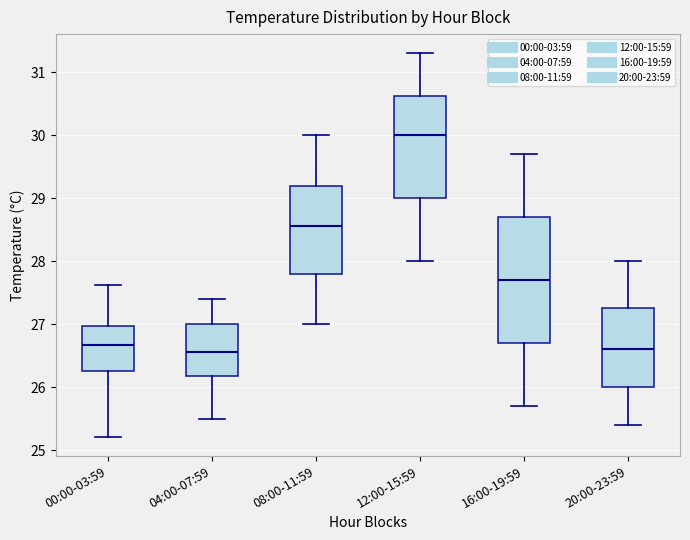

Reading left to right, transcribe this box plot: for each box, give where its median line is, the range the box spans, and where its two whiskers end, as read against the y-axis. The values are not printed on the chart, so give them approximately, as read against the axis.

00:00-03:59: median 26.7, box 26.3 to 27.0, whiskers 25.2 to 27.6
04:00-07:59: median 26.6, box 26.2 to 27.0, whiskers 25.5 to 27.4
08:00-11:59: median 28.6, box 27.8 to 29.2, whiskers 27.0 to 30.0
12:00-15:59: median 30.0, box 29.0 to 30.6, whiskers 28.0 to 31.3
16:00-19:59: median 27.7, box 26.7 to 28.7, whiskers 25.7 to 29.7
20:00-23:59: median 26.6, box 26.0 to 27.3, whiskers 25.4 to 28.0